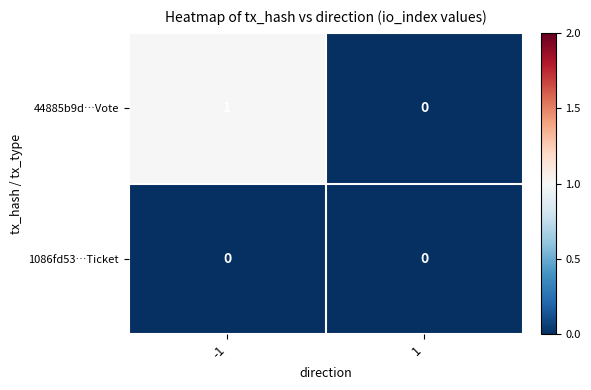

Which series changed the most between -1 and 1?

44885b9d…Vote